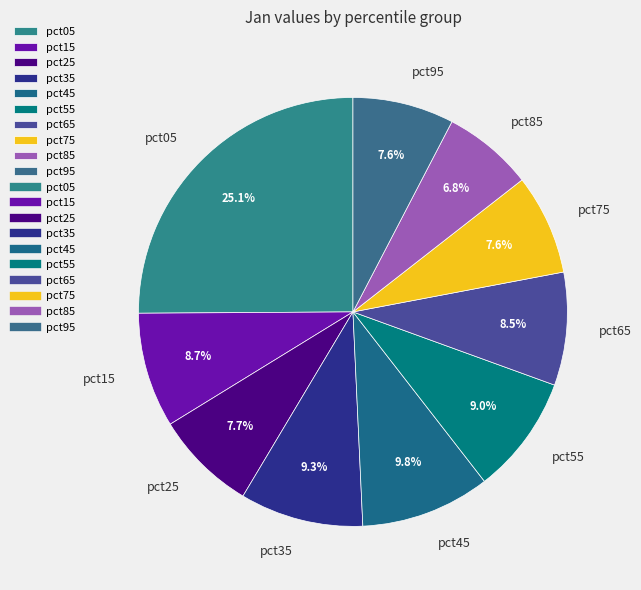

Count the number of slices in the pie.

10